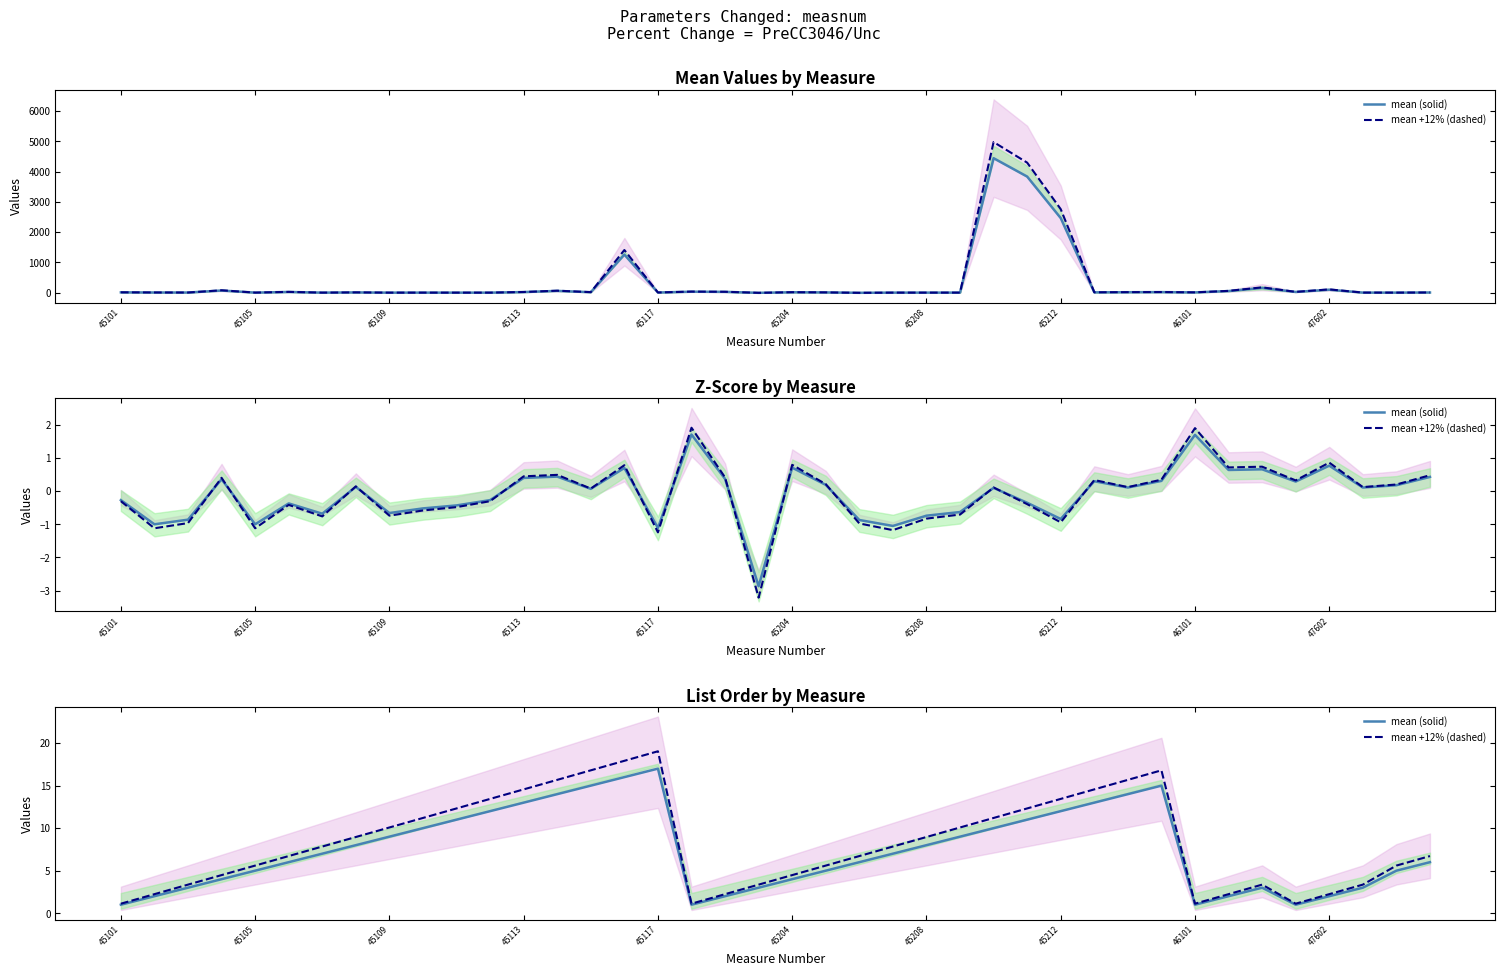

What is the average value of the mean (solid) series?

7.4